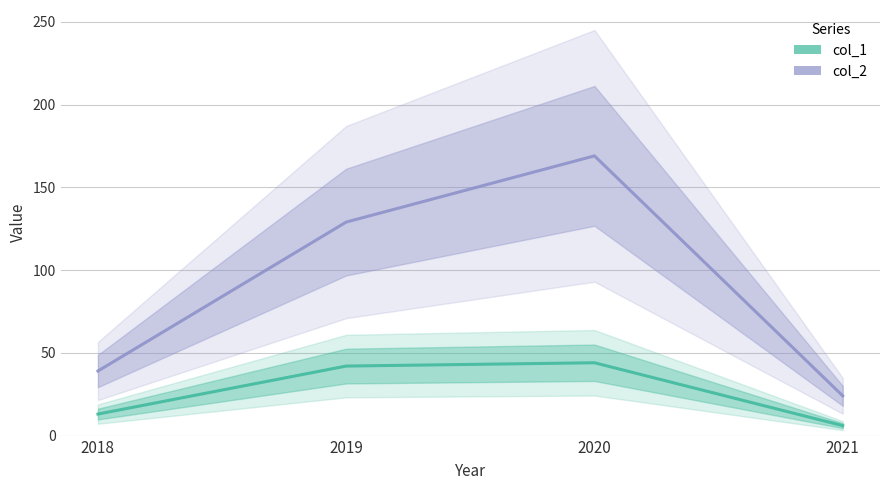

Reading left to right, what are all the values shown in this chart?

col_1: 2018=13	2019=42	2020=44	2021=6
col_2: 2018=39	2019=129	2020=169	2021=24